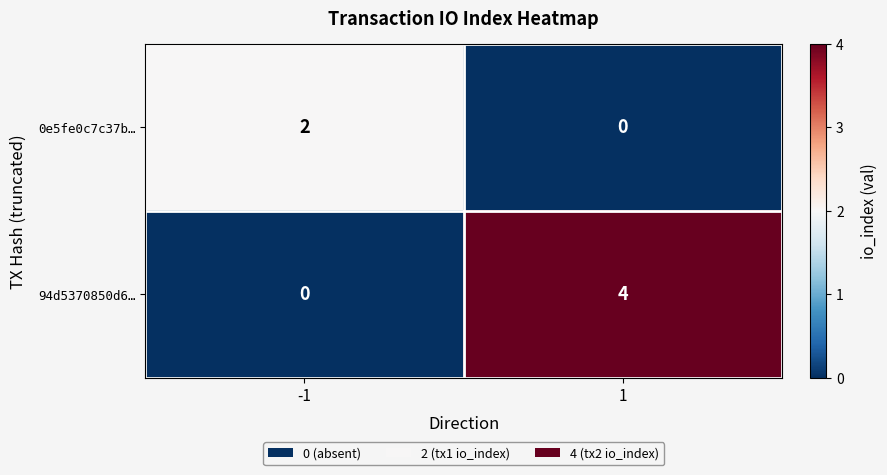

Count the number of data series in this chart.

2